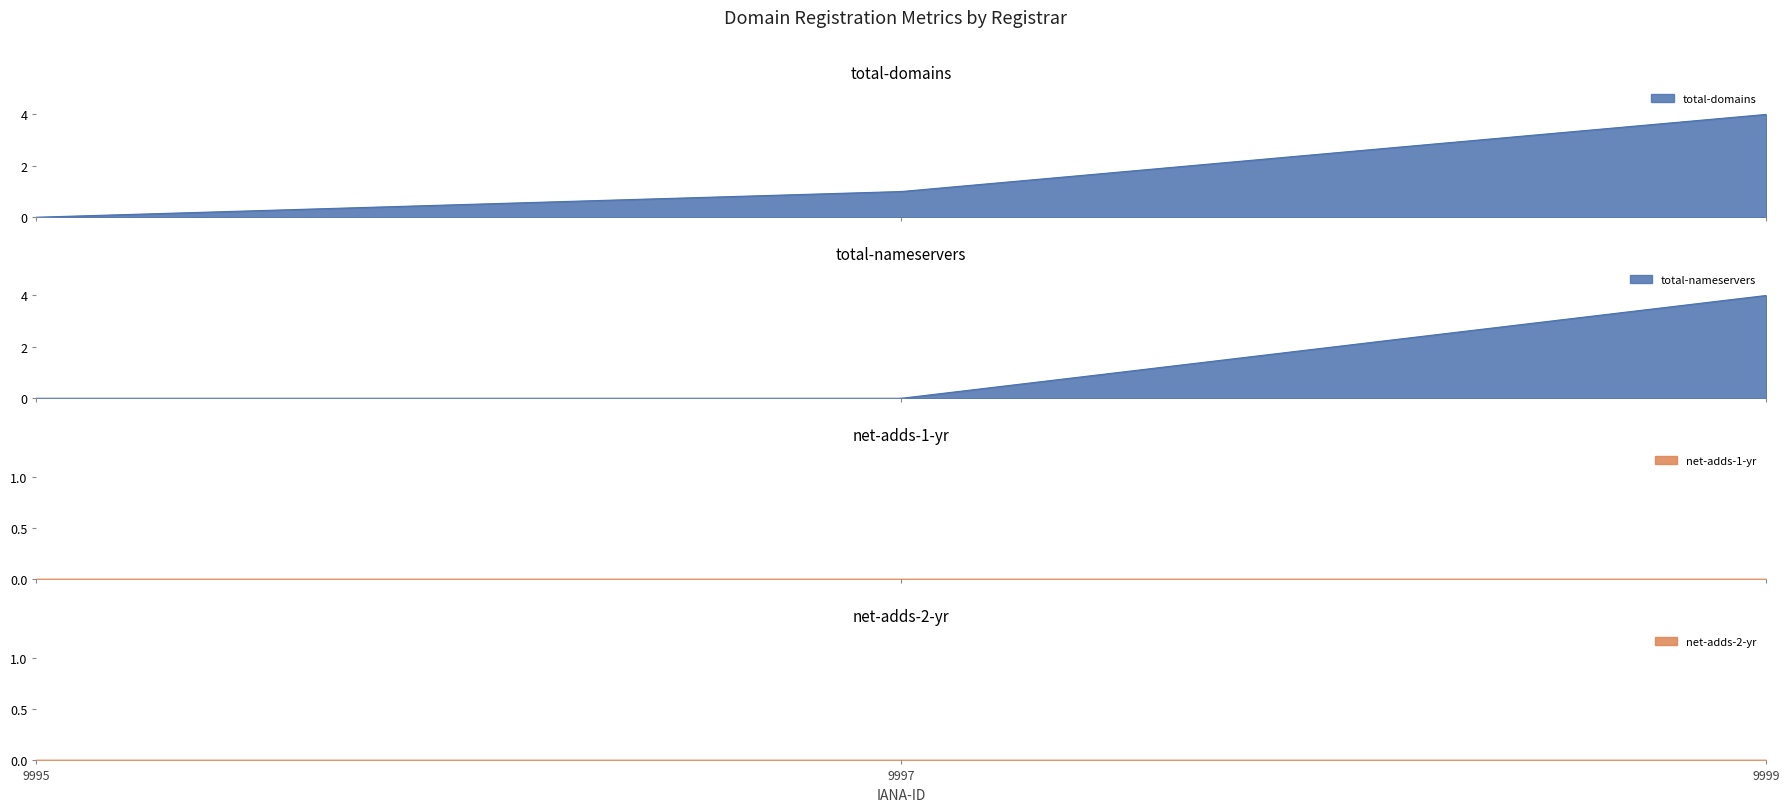

What is the total value across all series at 9999?

8